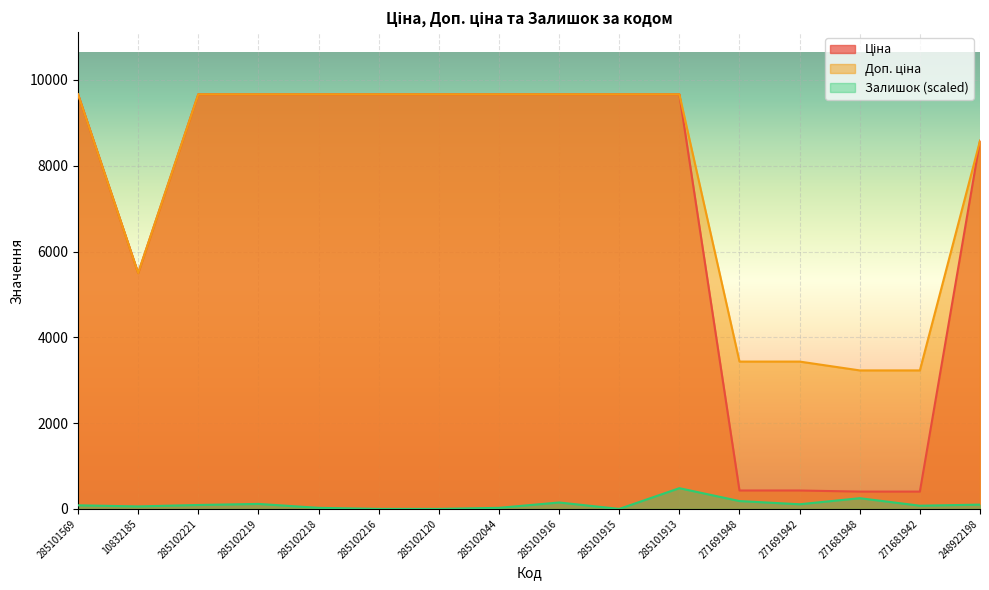

Reading left to right, extract all data points from this chart.

Ціна: 9664.7	5497.3	9664.7	9664.7	9664.7	9664.7	9664.7	9664.7	9664.7	9664.7	9664.7	429.3	429.3	403.6	403.6	8581.1
Доп. ціна: 9664.7	5497.3	9664.7	9664.7	9664.7	9664.7	9664.7	9664.7	9664.7	9664.7	9664.7	3434.6	3434.6	3228.8	3228.8	8581.1
Залишок: 83.3	58.3	91.6	116.6	25.0	0.0	0.0	25.0	150.0	0.0	483.2	183.3	108.3	249.9	75.0	100.0